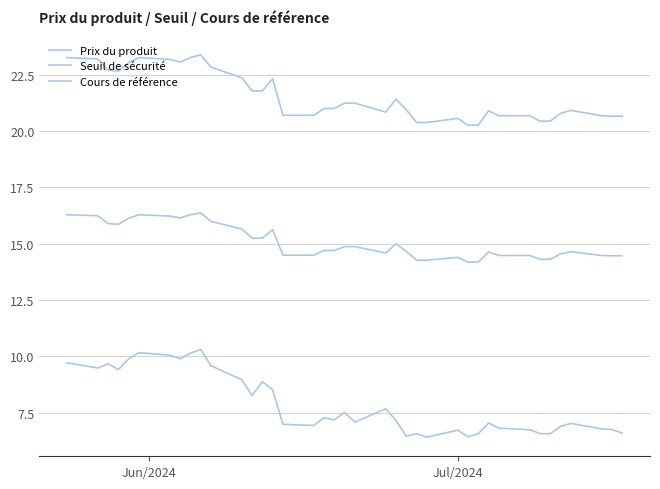

Which series has the largest total across all categories?

Cours de référence